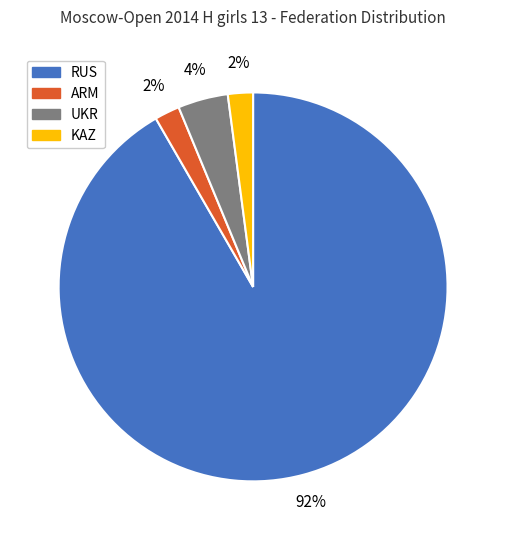

Does any single category account for the majority?

Yes